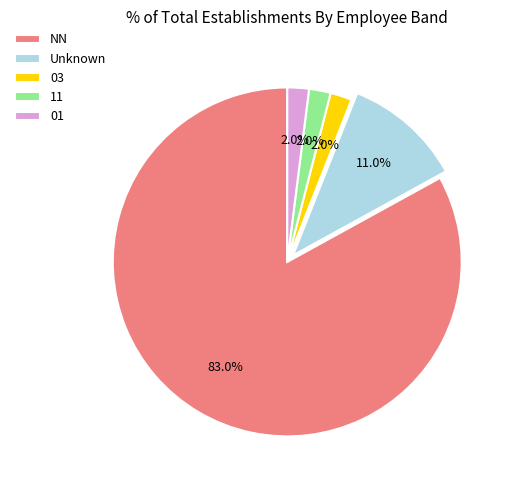

To the nearest percent, what percentage of the pie is NN?

83%